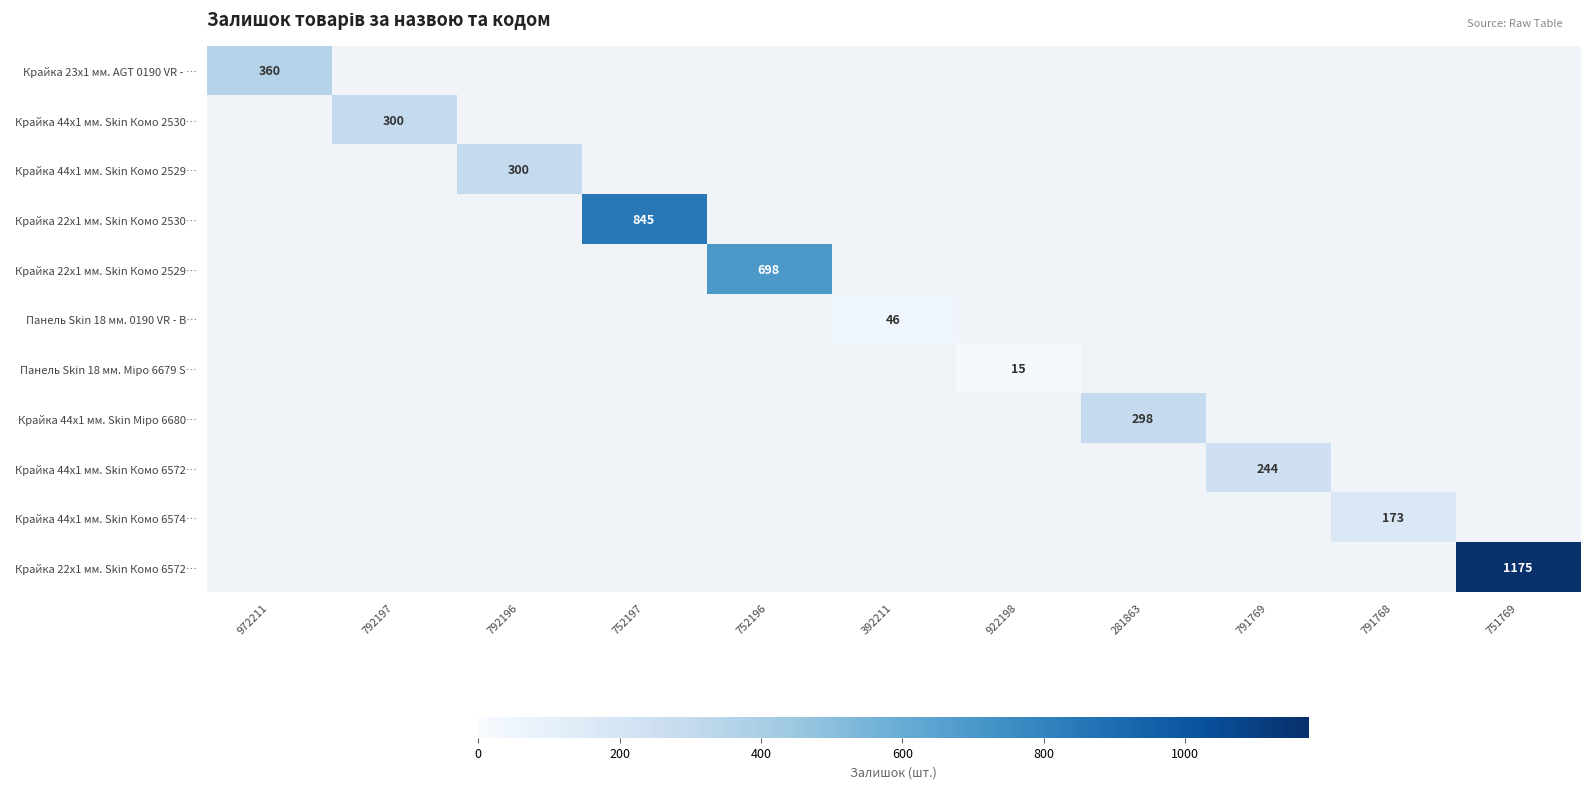

The value of Крайка 44x1 мм. Skin Комо 6572… at 791769 is 244. True or false?

True